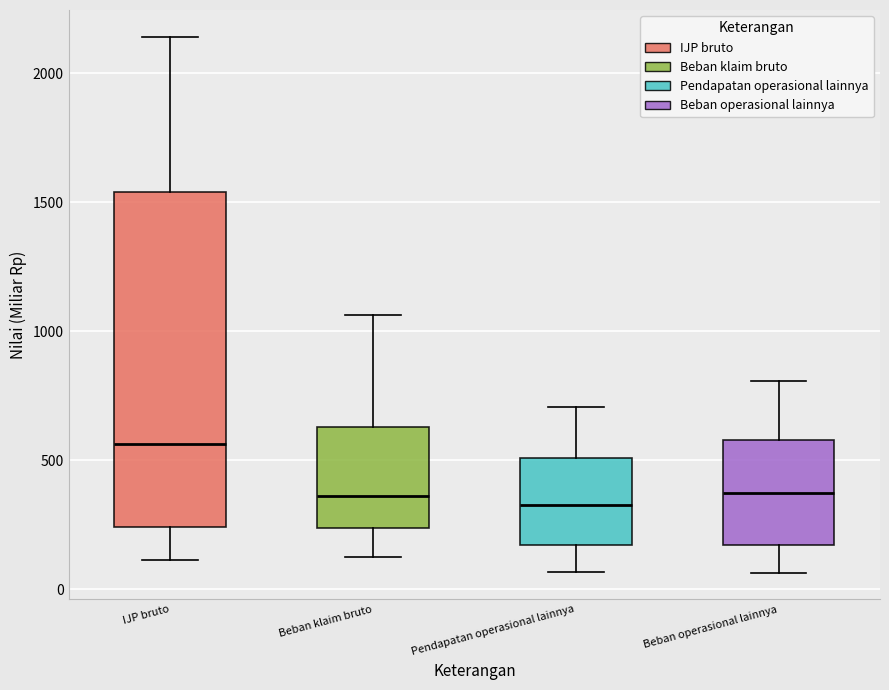

Comparing the boxes themselves (not the whiskers), which one is the tallest?

IJP bruto